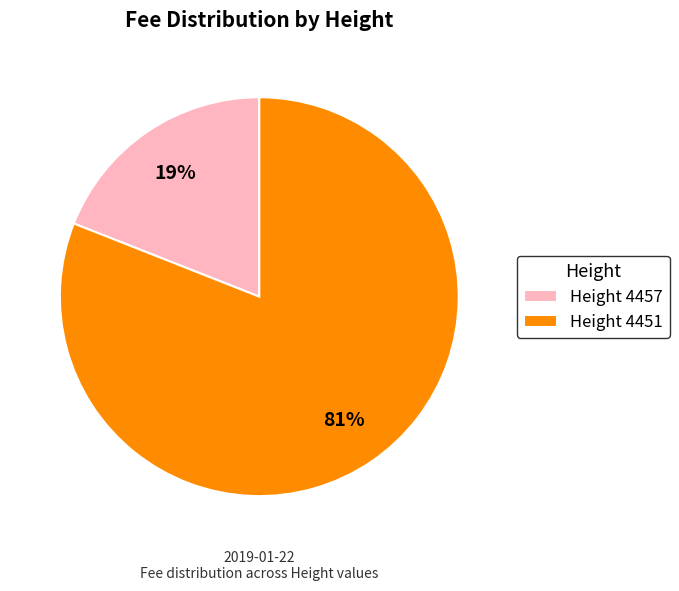

Rank the categories by value from highest to lowest.

Height 4451, Height 4457